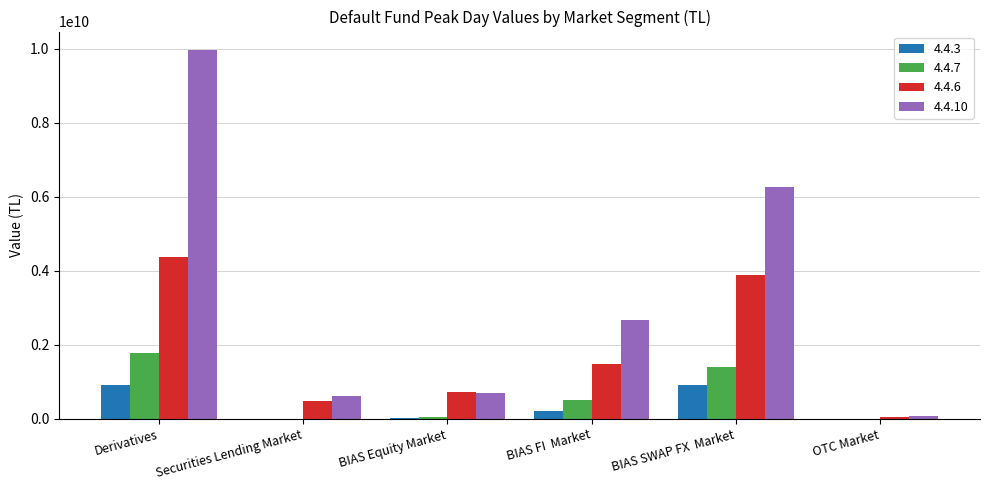

The value of 4.4.7 at BIAS FI  Market is 906191081.2. True or false?

False